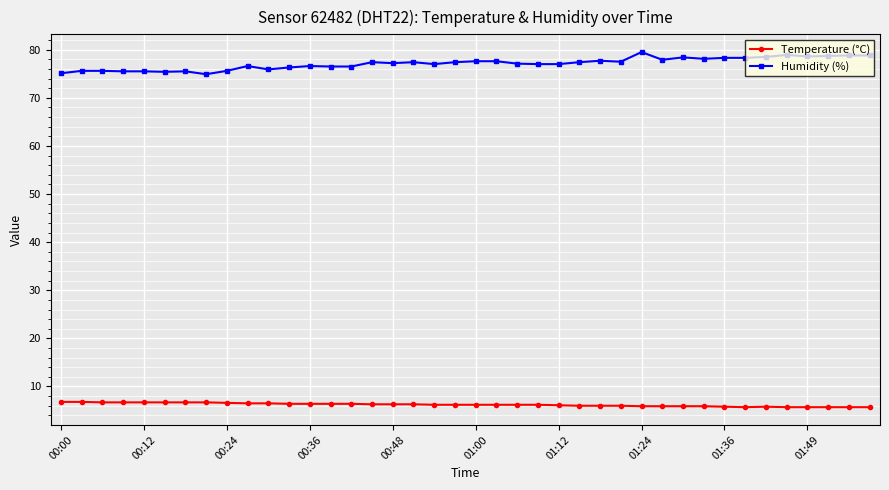

What is the value of the Temperature (°C) point at the 38th from the left?

5.7